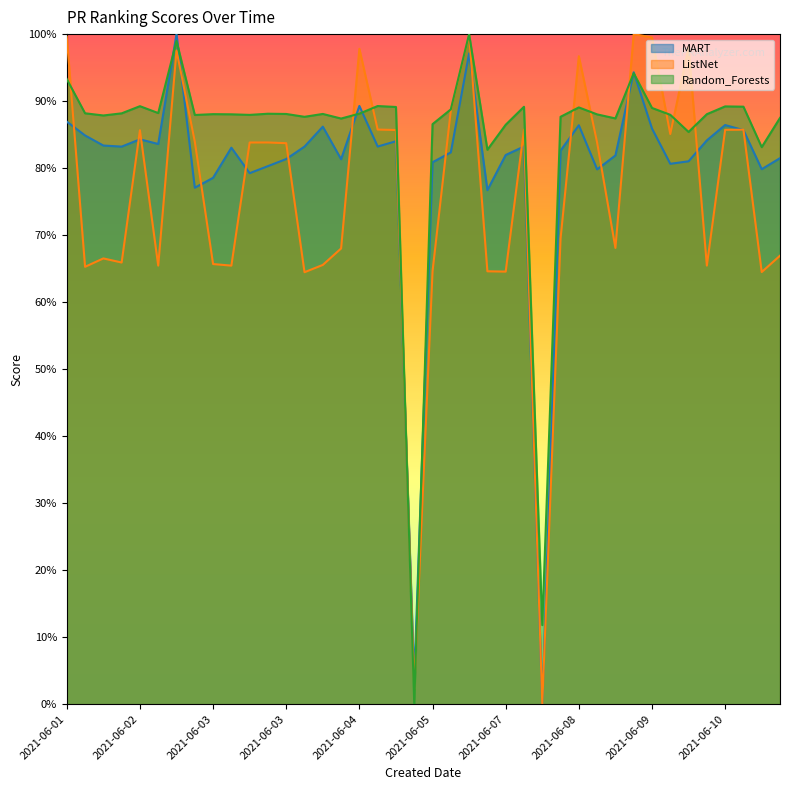

How many values in the ListNet series exceed 0?

39